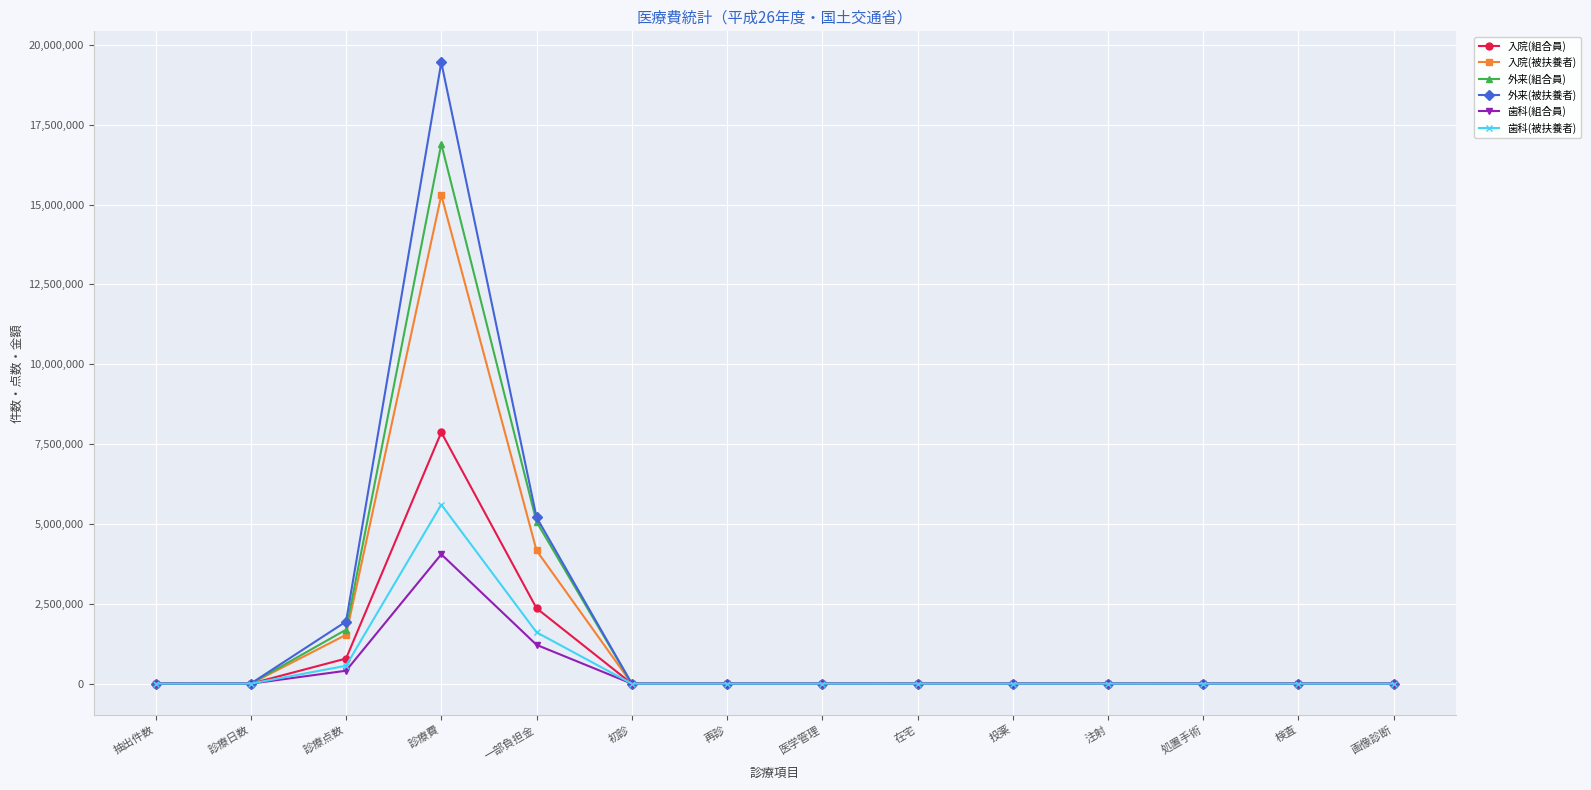

In 入院(組合員), how many points are higher than both neighbors (excluding endpoints)?

4